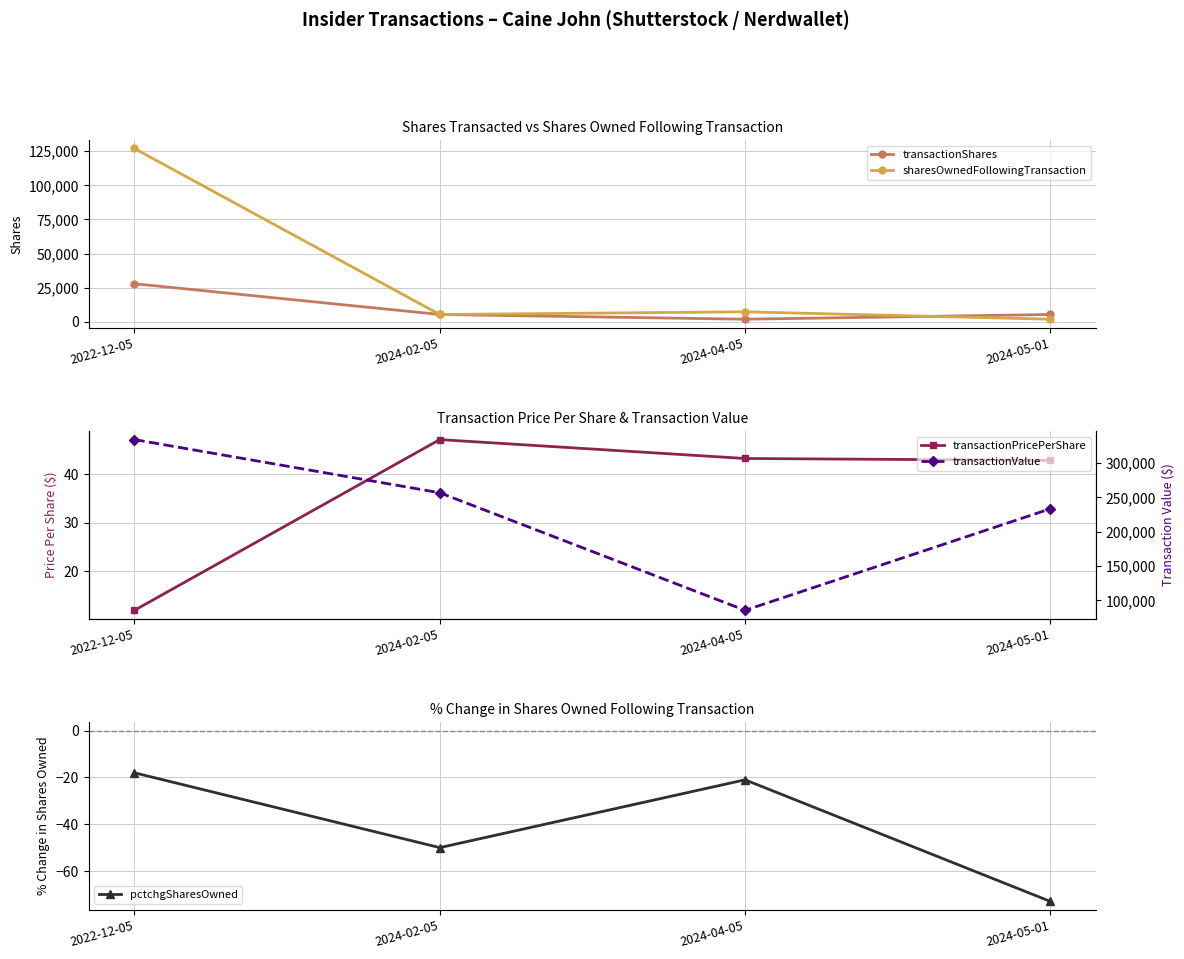

Which series has the largest total across all categories?

transactionValue